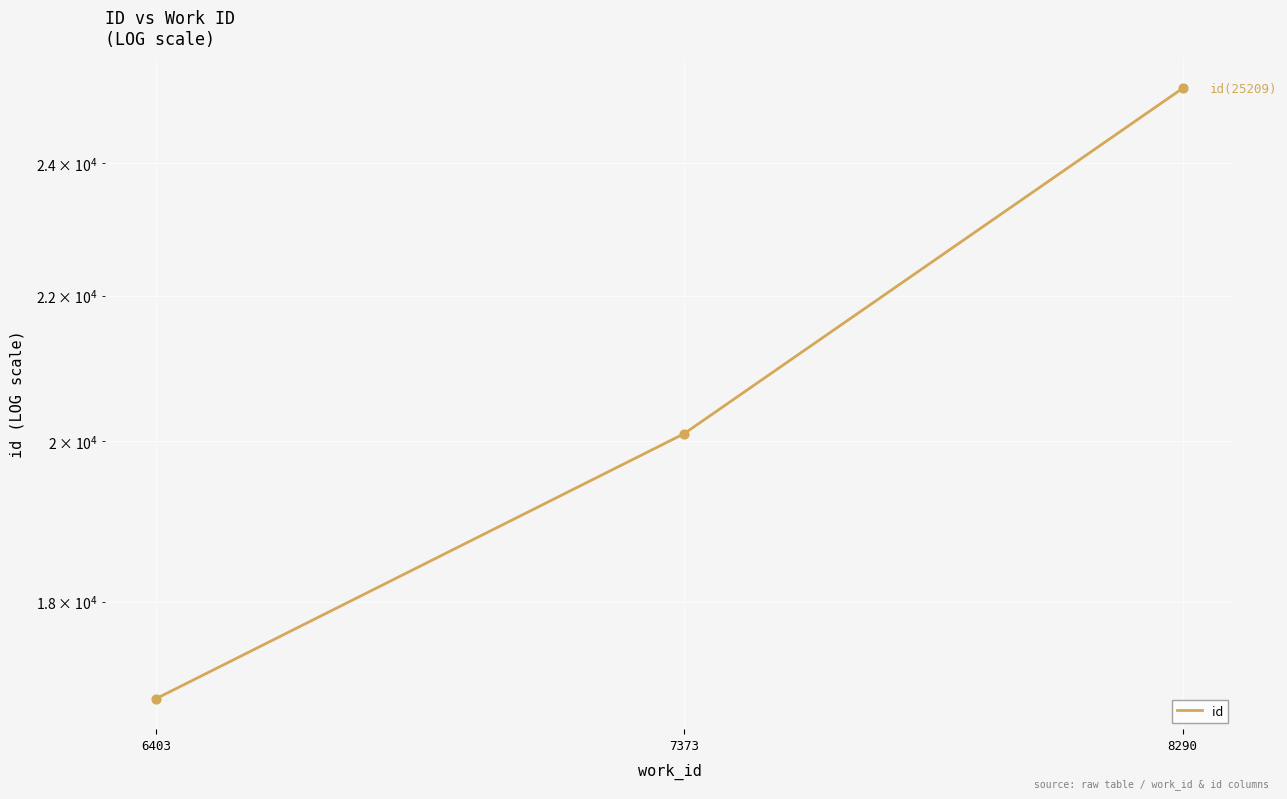

Which has a higher value, 7373 or 8290?

8290